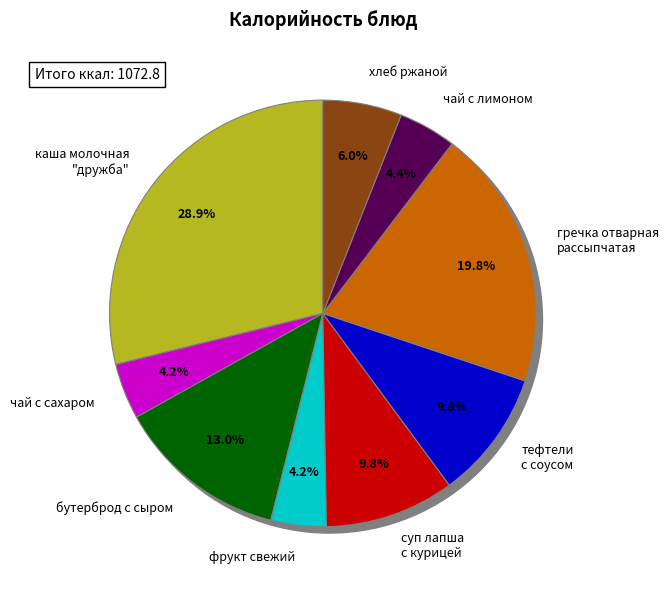

Which has a higher value, хлеб ржаной or каша молочная "дружба"?

каша молочная "дружба"